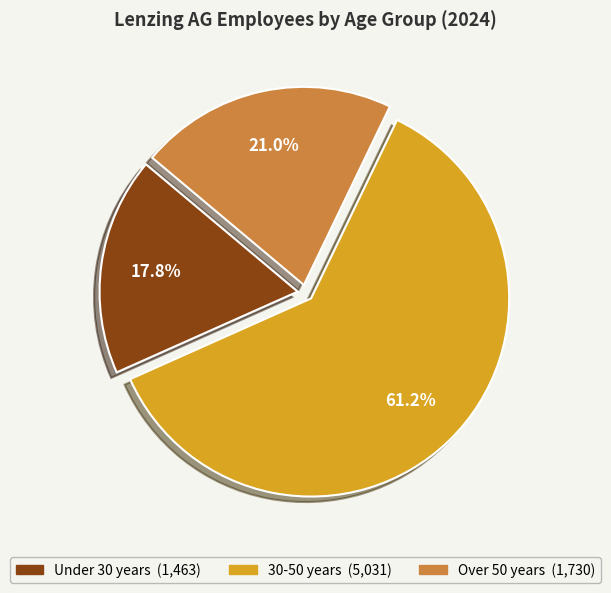

What is the majority slice?

30-50 years